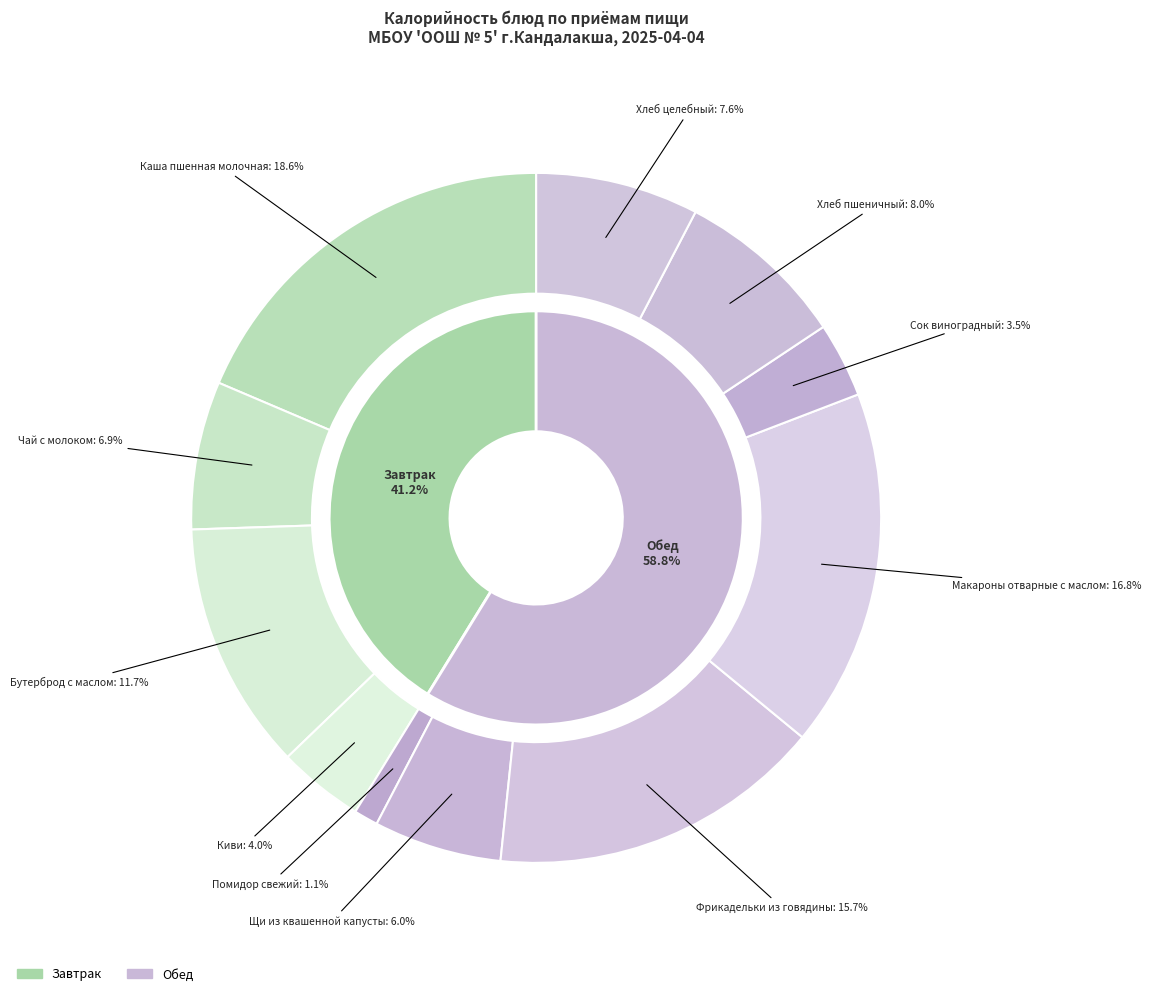

To the nearest percent, what portion does Каша пшенная молочная represent?

19%